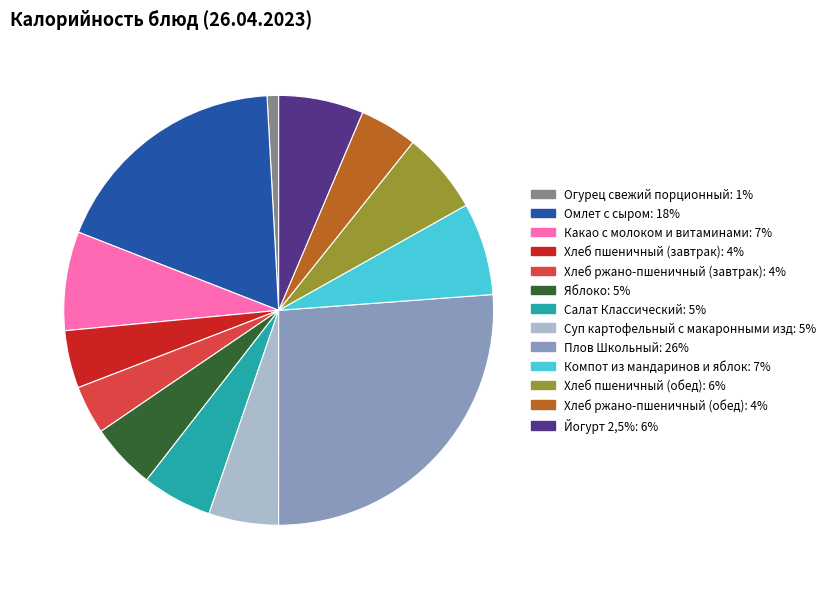

How many slices are in this pie chart?

13